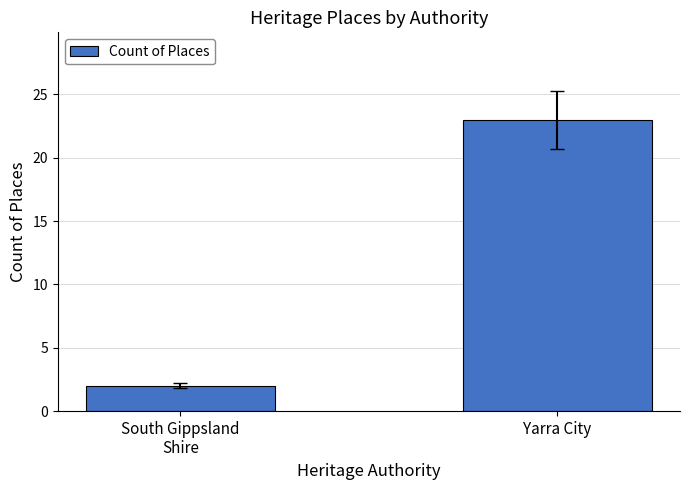

How many distinct data groups are displayed?

1